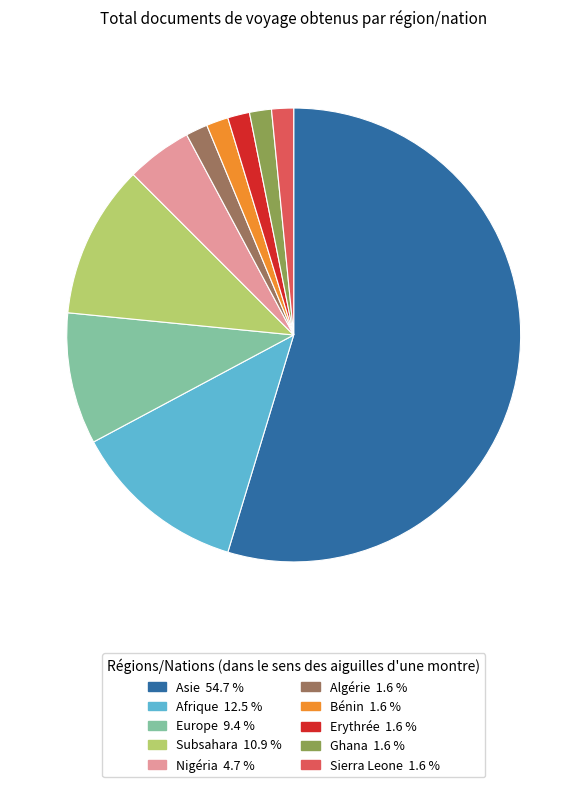

Is there a majority slice in this chart?

Yes